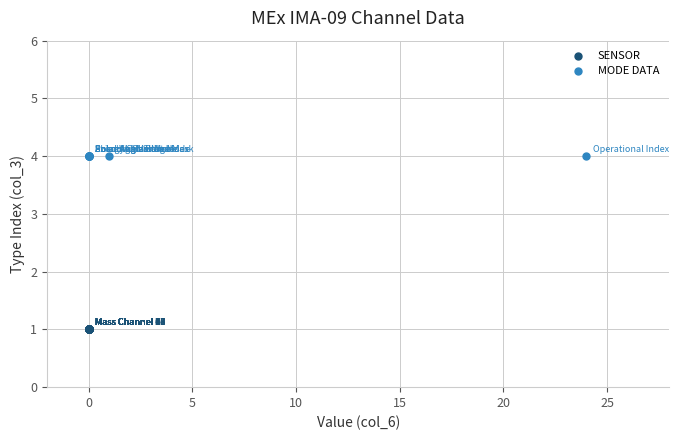

Which series reaches the maximum Y coordinate?

MODE DATA